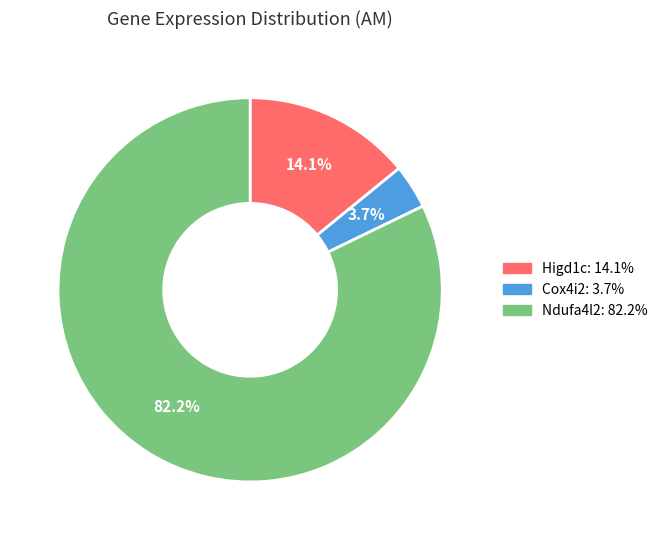

How much of the chart is everything except Cox4i2?

96.3%